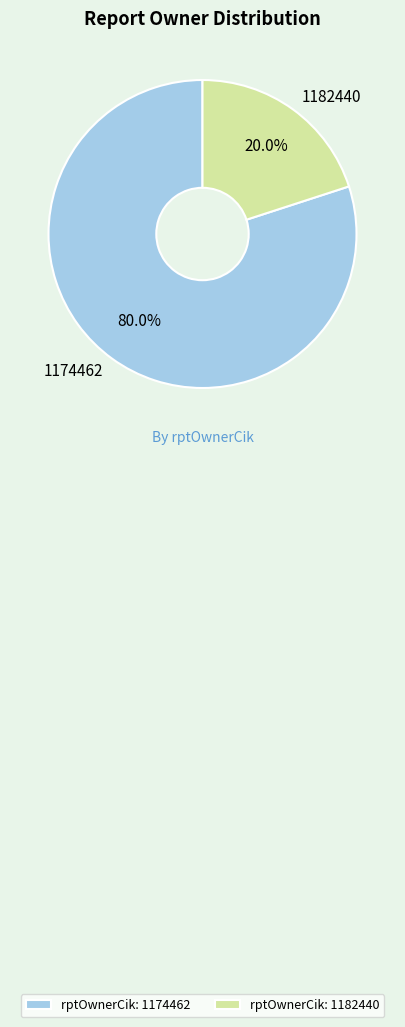

How many slices are in this pie chart?

2